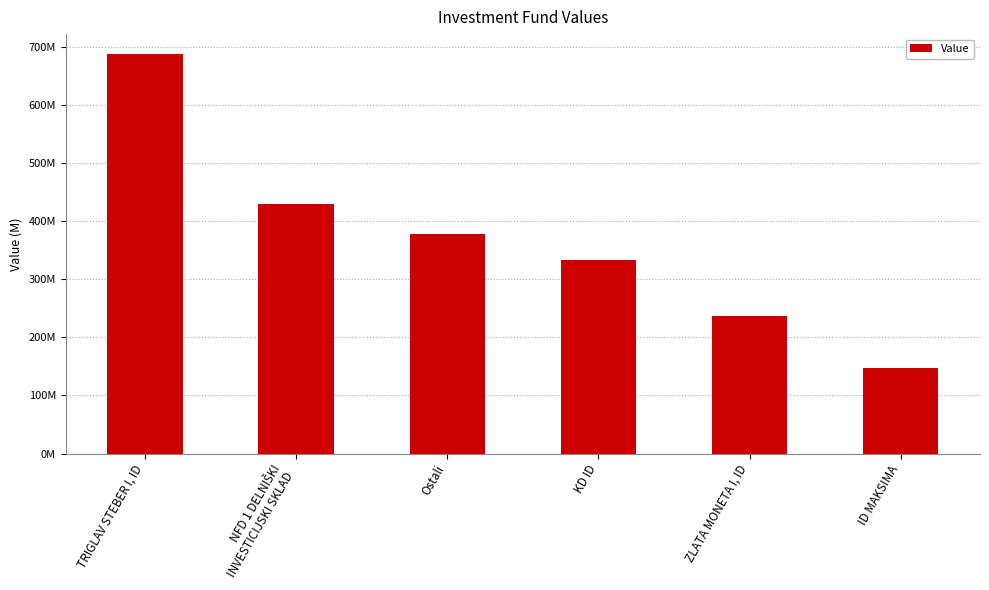

Reading right to left, transcribe all the data shown in this chart.

ID MAKSIMA=146971073.1	ZLATA MONETA I, ID=237190657.8	KD ID=332626723.7	Ostali=377993402.0	NFD 1 DELNIŠKI
INVESTICIJSKI SKLAD=428981127.1	TRIGLAV STEBER I, ID=687738869.4